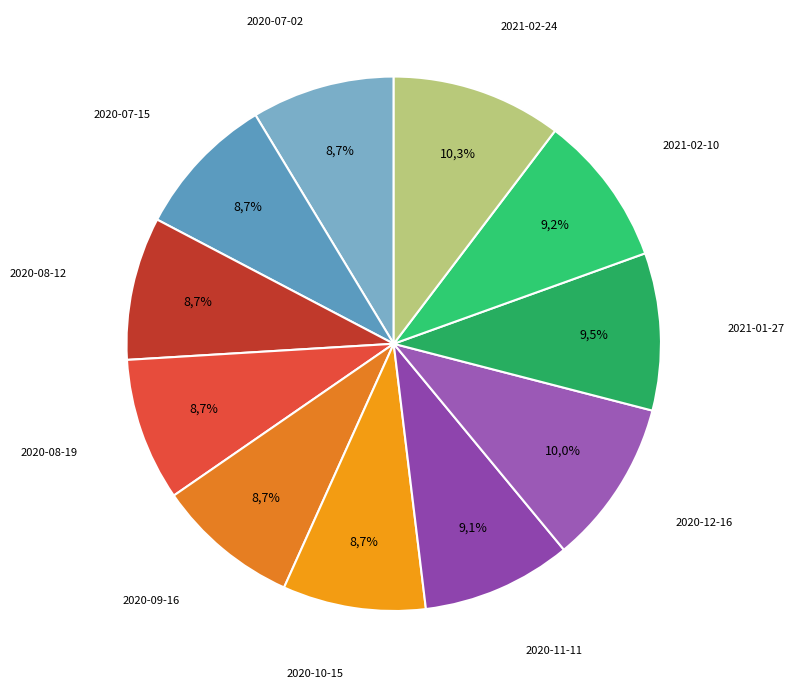

Rank the categories by value from highest to lowest.

2021-02-24, 2020-12-16, 2021-01-27, 2021-02-10, 2020-11-11, 2020-07-02, 2020-07-15, 2020-08-12, 2020-08-19, 2020-09-16, 2020-10-15